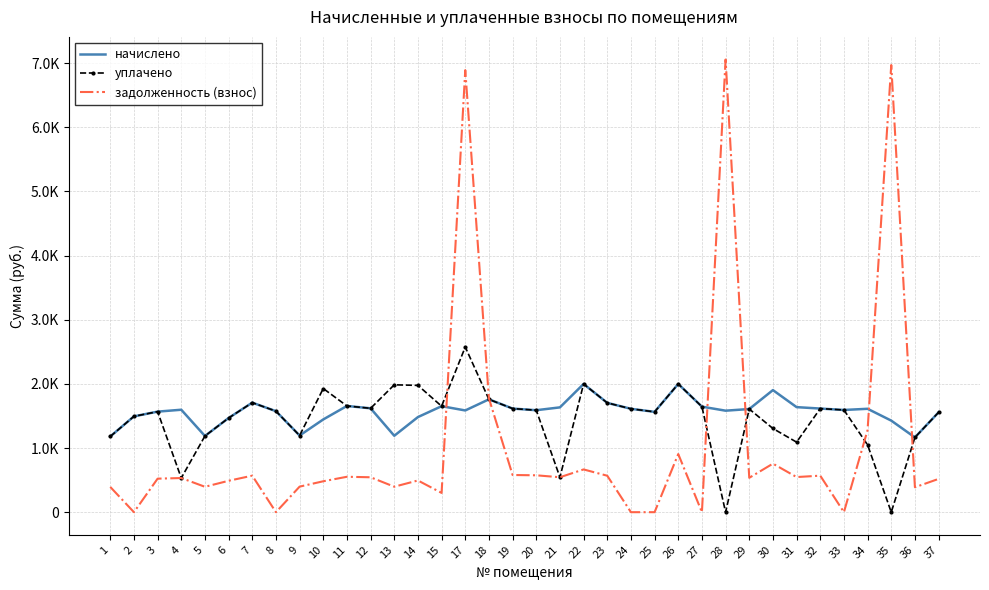

In начислено, how many points are higher than both neighbors (excluding endpoints)?

9